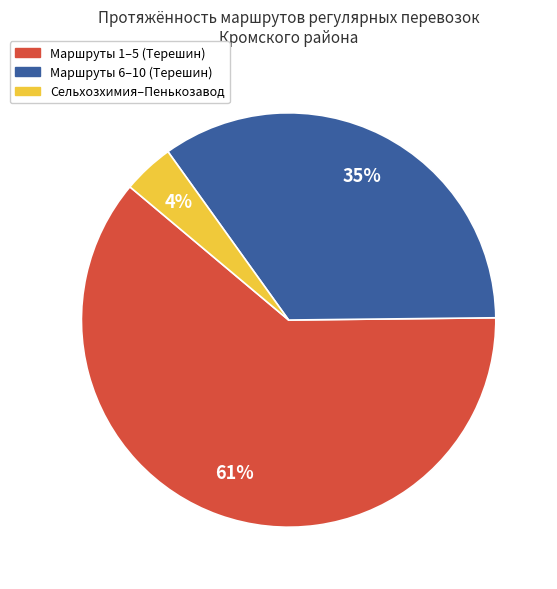

To the nearest percent, what is the difference between the largest and smallest slice percentages?

57%